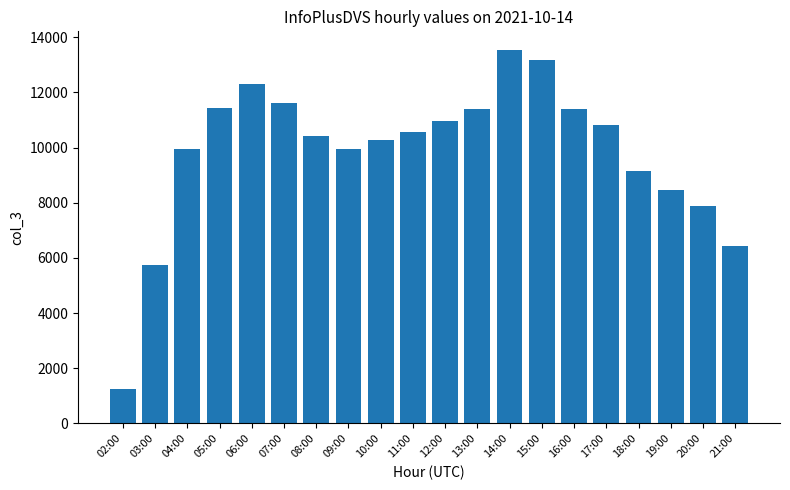

What is the value of the 13th bar from the left?

13540